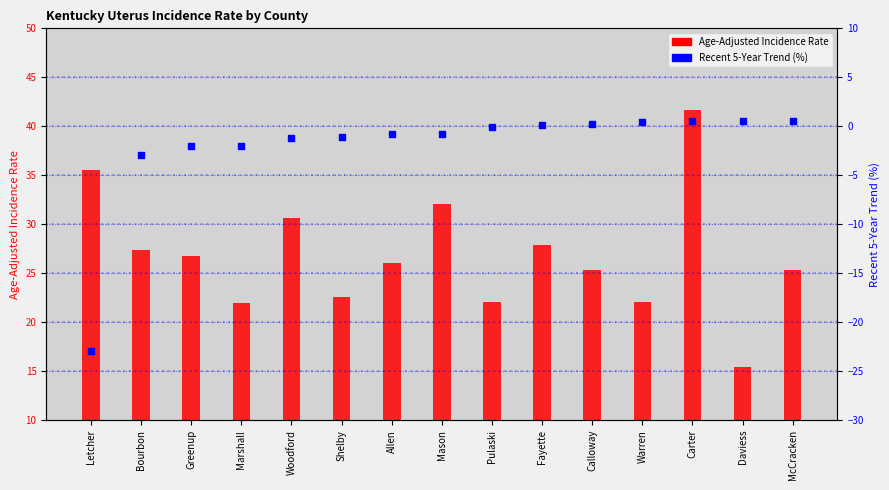

Which series has the largest total across all categories?

Age-Adjusted Incidence Rate